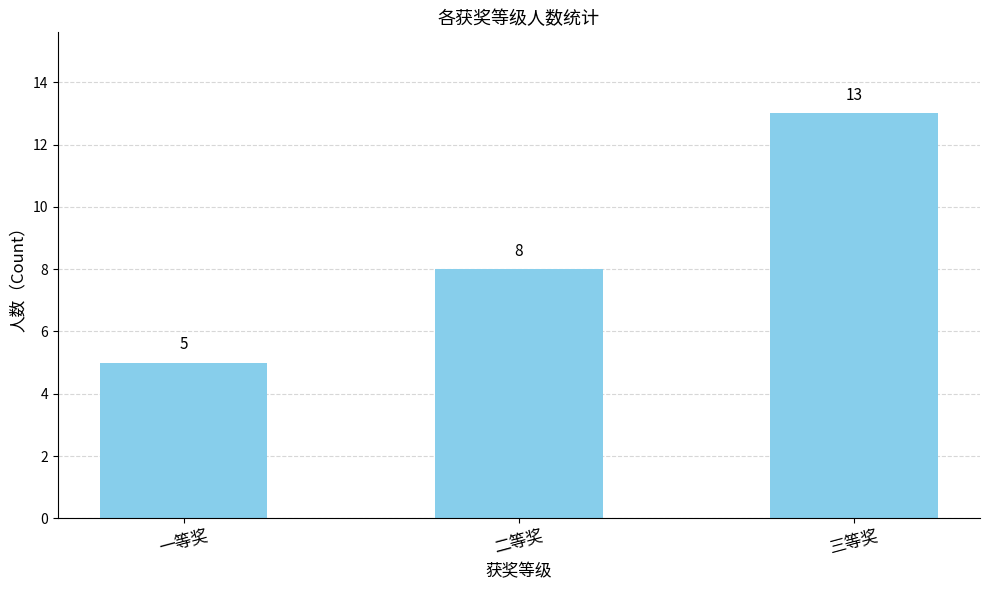

Reading right to left, extract all data points from this chart.

三等奖=13	二等奖=8	一等奖=5